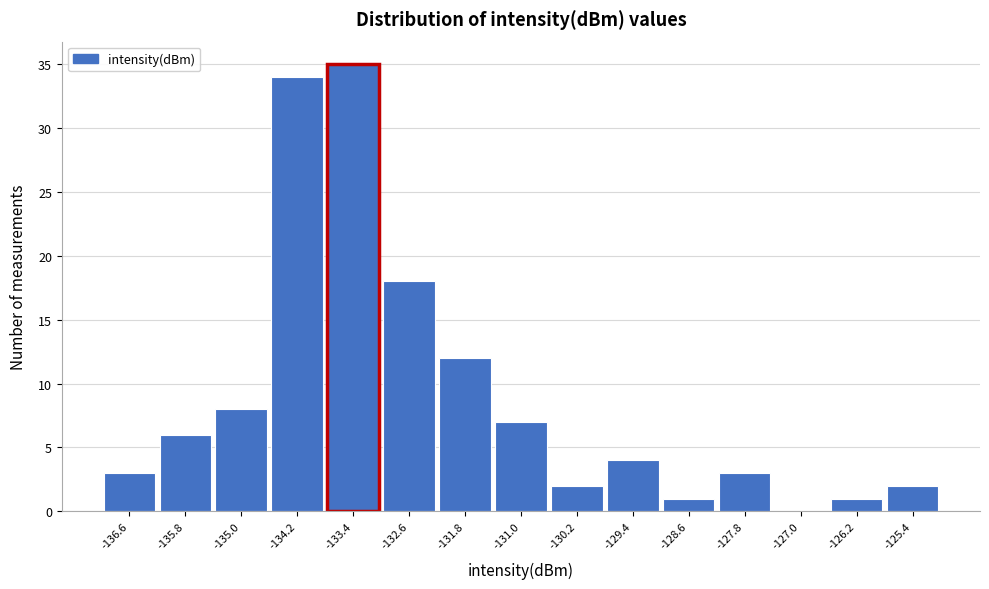

Reading left to right, transcribe this chart: for each bar, give the range it covers on the x-axis and its height. Neither the bar edges nor the heights are printed on the chart, so give them approximately, as read against the axes.

-137.0 to -136.2: 3
-136.2 to -135.4: 6
-135.4 to -134.6: 8
-134.6 to -133.8: 34
-133.8 to -133.0: 35
-133.0 to -132.2: 18
-132.2 to -131.4: 12
-131.4 to -130.6: 7
-130.6 to -129.8: 2
-129.8 to -129.0: 4
-129.0 to -128.2: 1
-128.2 to -127.4: 3
-127.4 to -126.6: 0
-126.6 to -125.8: 1
-125.8 to -125.0: 2